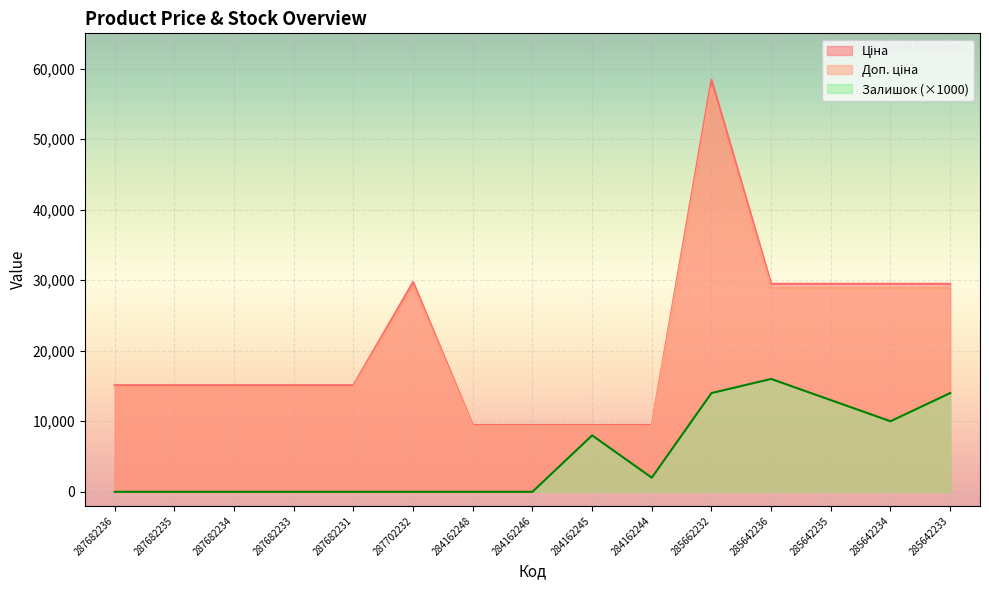

Which series has the largest range (max minus min)?

Доп. ціна